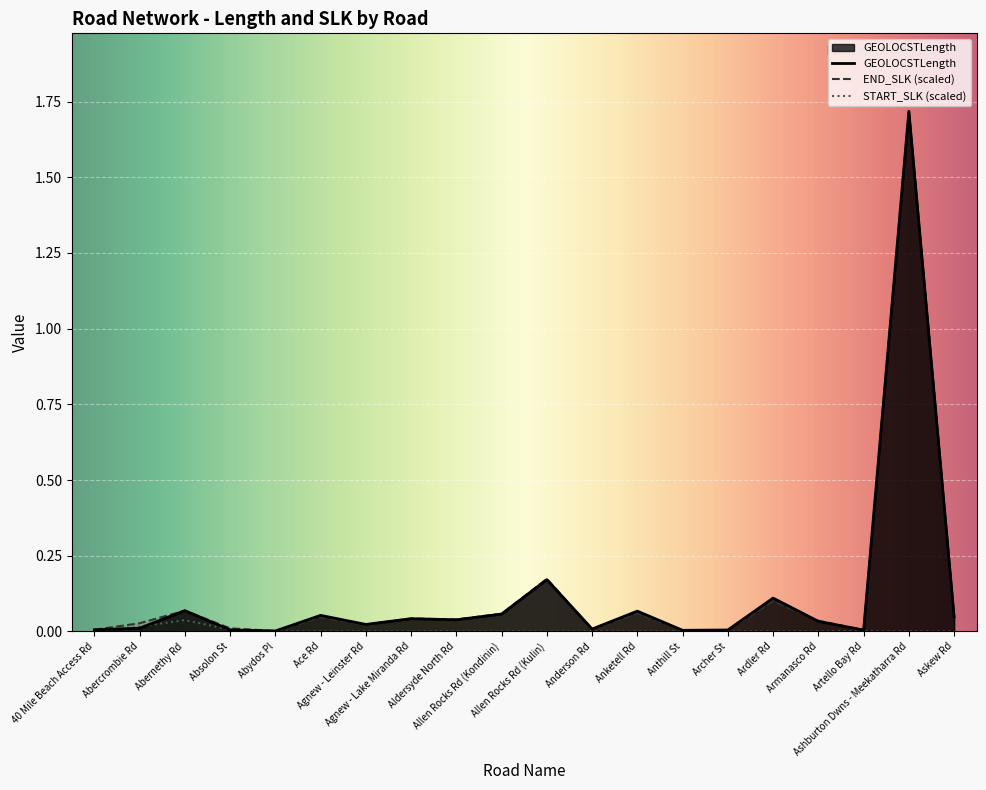

True or false: START_SLK has more than 1 points higher than both neighbors.

False